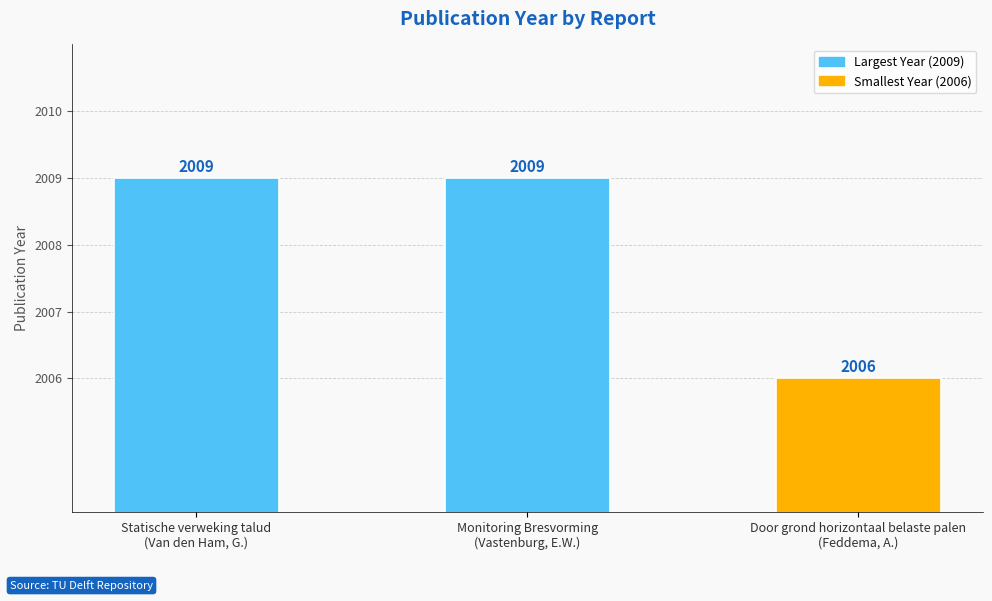

How many values are between 2006 and 2009?

3